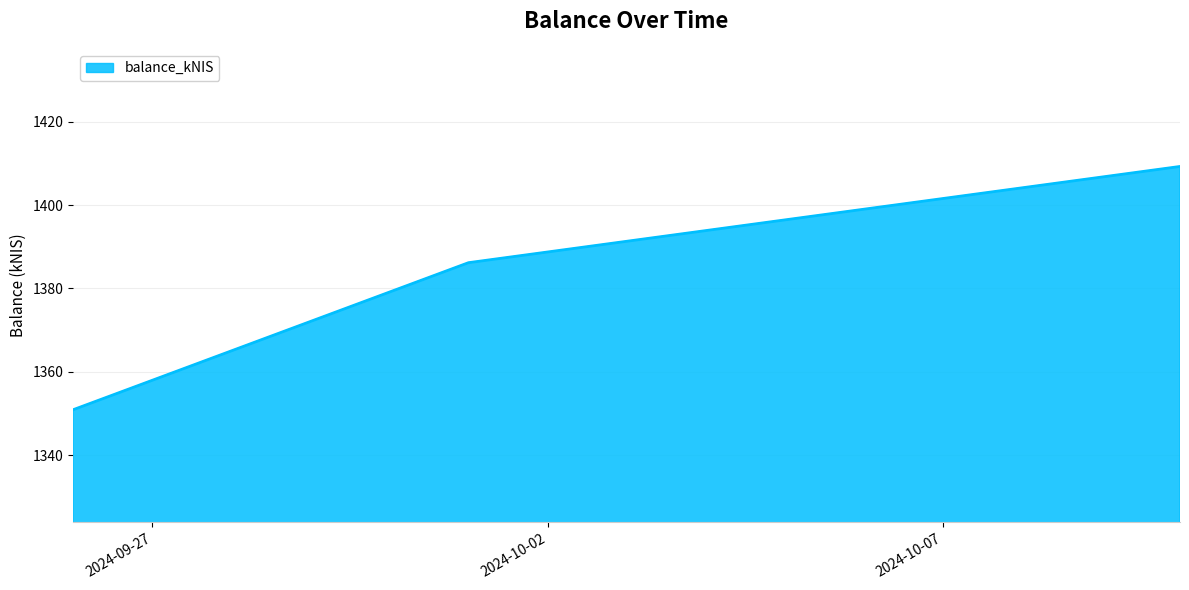

What is the minimum value shown in the chart?

1351.0